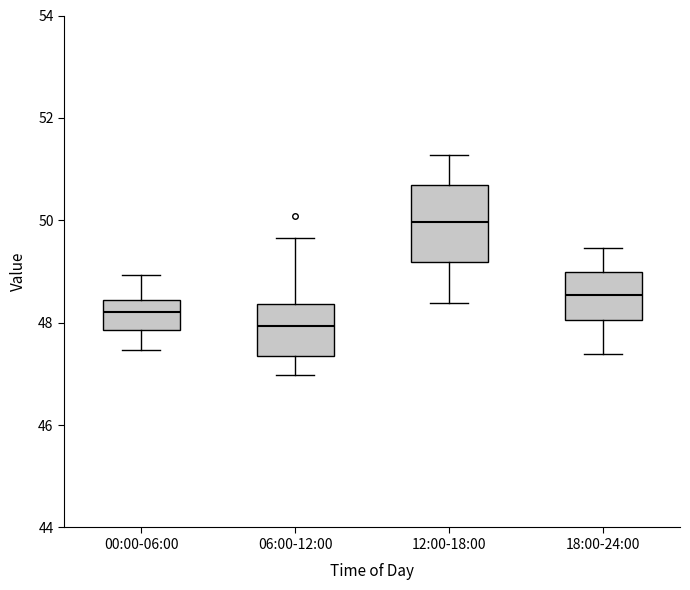

Reading left to right, read every box against the y-axis: the position of its median line, the range the box covers, and the ends of its whiskers. The values are not printed on the chart, so give them approximately, as read against the axis.

00:00-06:00: median 48.2, box 47.8 to 48.4, whiskers 47.4 to 49.0
06:00-12:00: median 48.0, box 47.4 to 48.4, whiskers 47.0 to 49.6
12:00-18:00: median 50.0, box 49.2 to 50.6, whiskers 48.4 to 51.2
18:00-24:00: median 48.6, box 48.0 to 49.0, whiskers 47.4 to 49.4